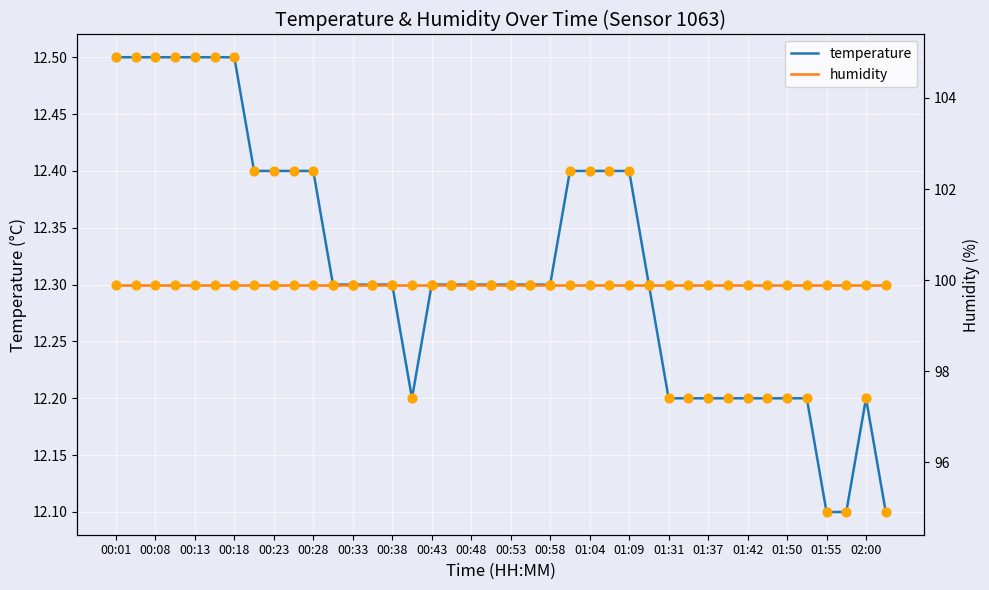

At which category is the sum across all series the highest?

00:01